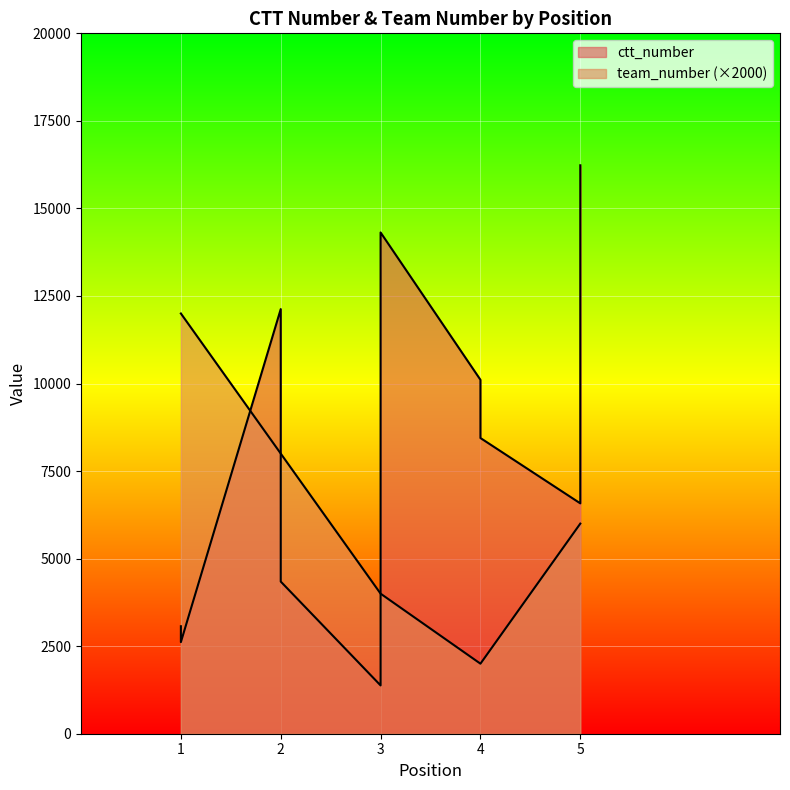

True or false: ctt_number and team_number cross at least once.

False